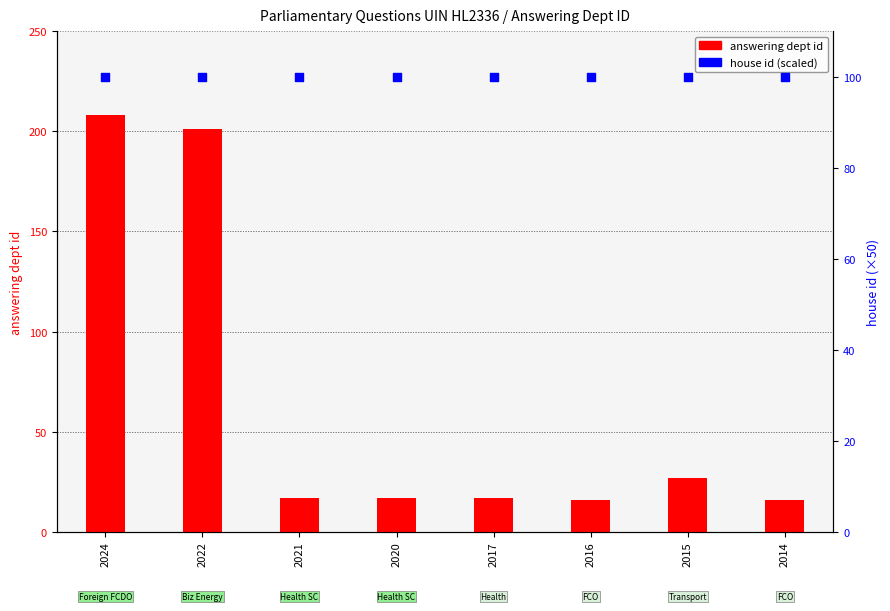

At how many categories does at least one series exceed 30?

8